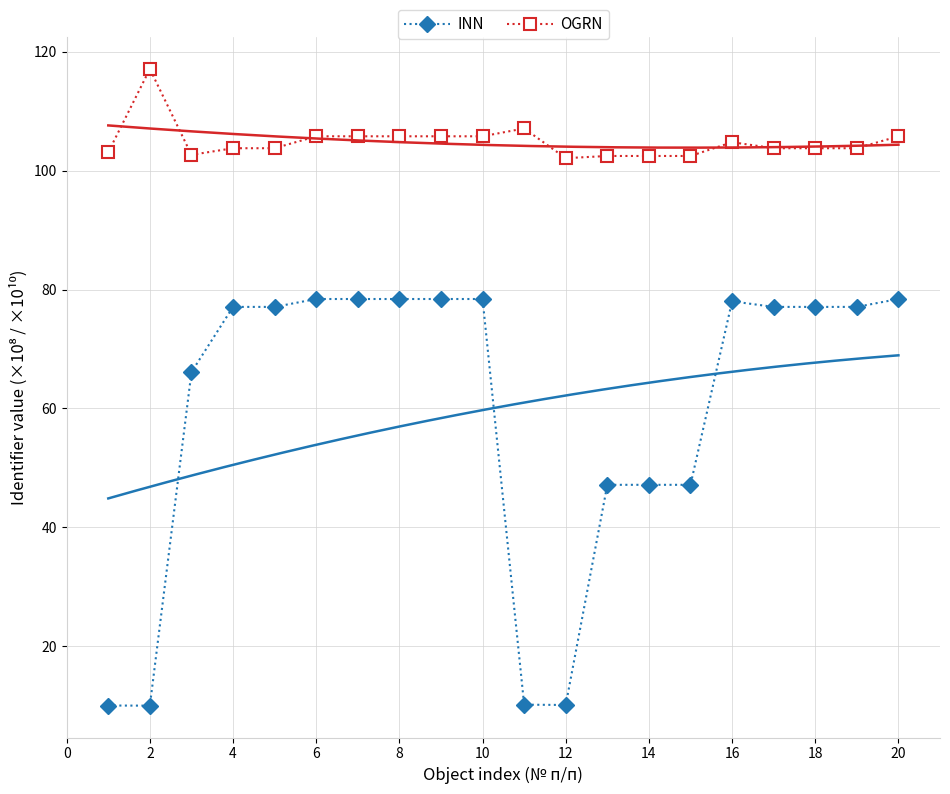

The OGRN series shows 103.8 at 4. True or false?

True